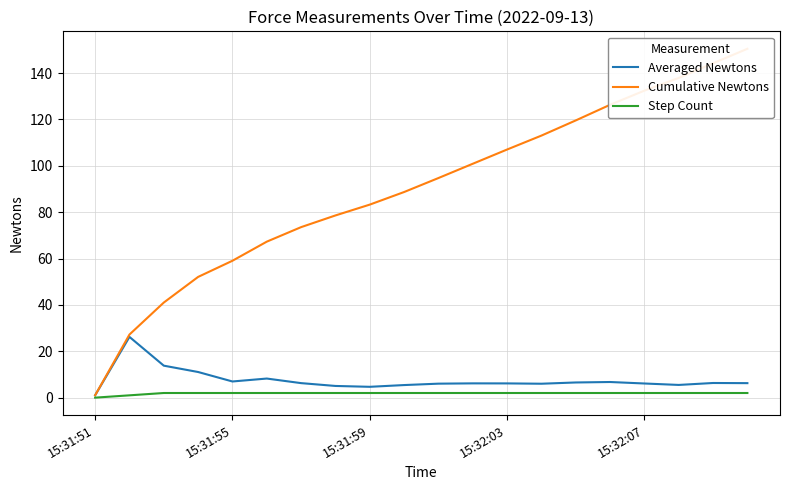

At which category does the chart reach its peak across all series?

19